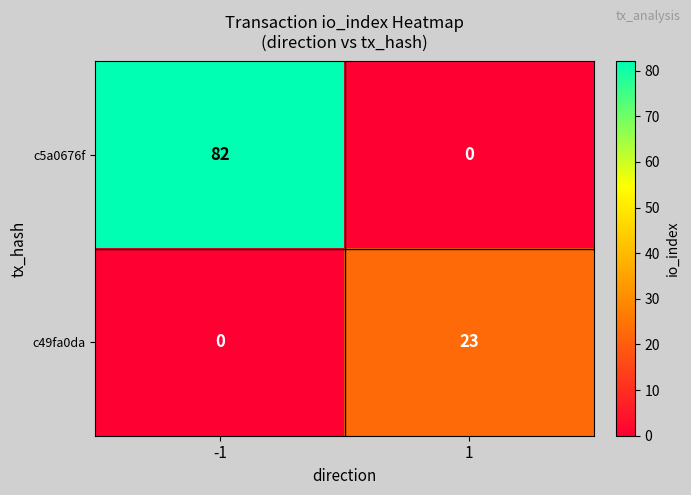

The value of c49fa0da at 1 is 23. True or false?

True